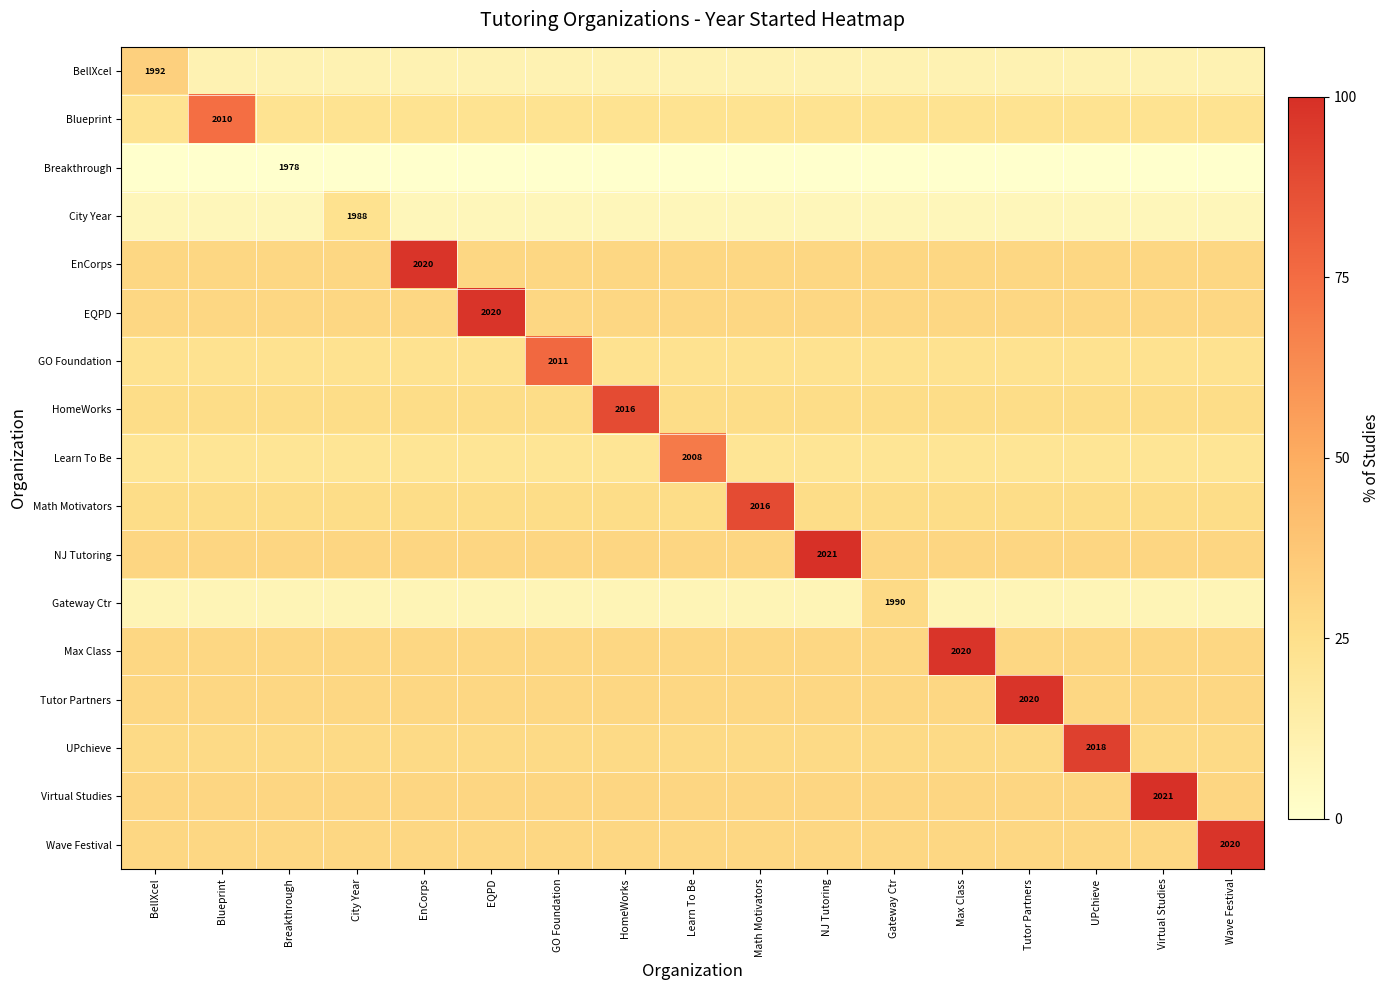

At which label is Blueprint closest to 48?

BellXcel